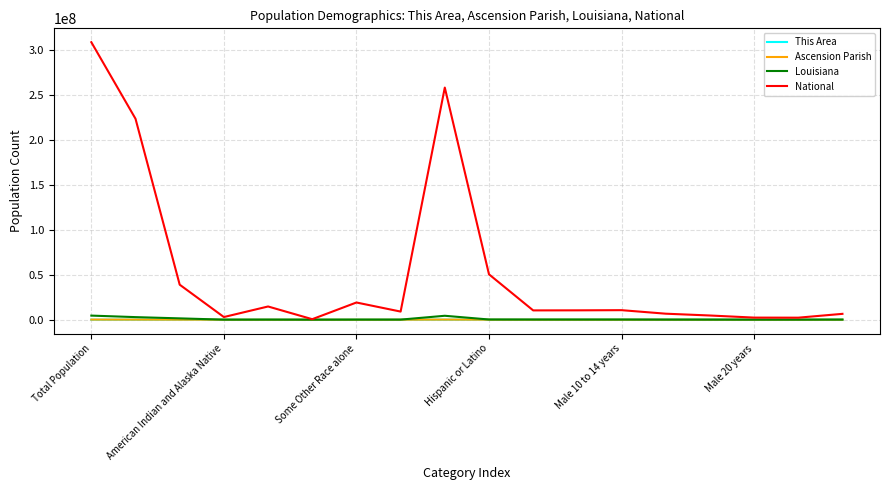

Which series has the largest range (max minus min)?

National